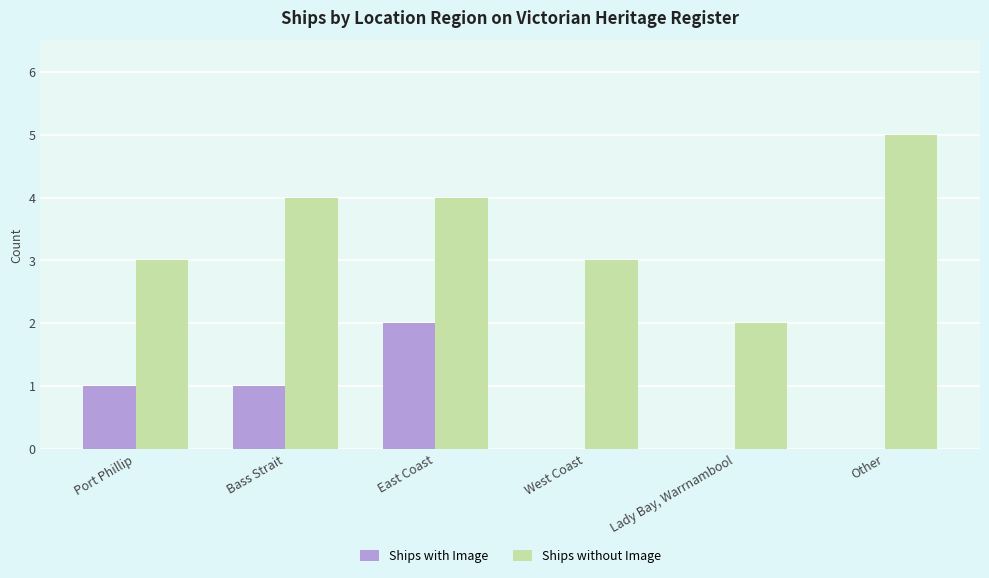

Which series has the largest total across all categories?

Ships without Image